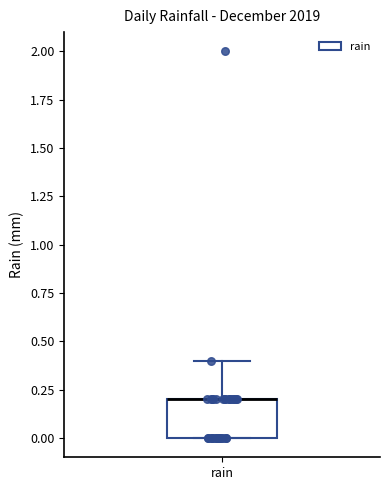

Read this box plot against the y-axis: the position of the median line, the range covered by the box, and the ends of both whiskers. The values are not printed on the chart, so give them approximately, as read against the axis.

median 0.2 (drawn on the box's upper edge), box 0.0 to 0.2, whiskers 0.0 to 0.4